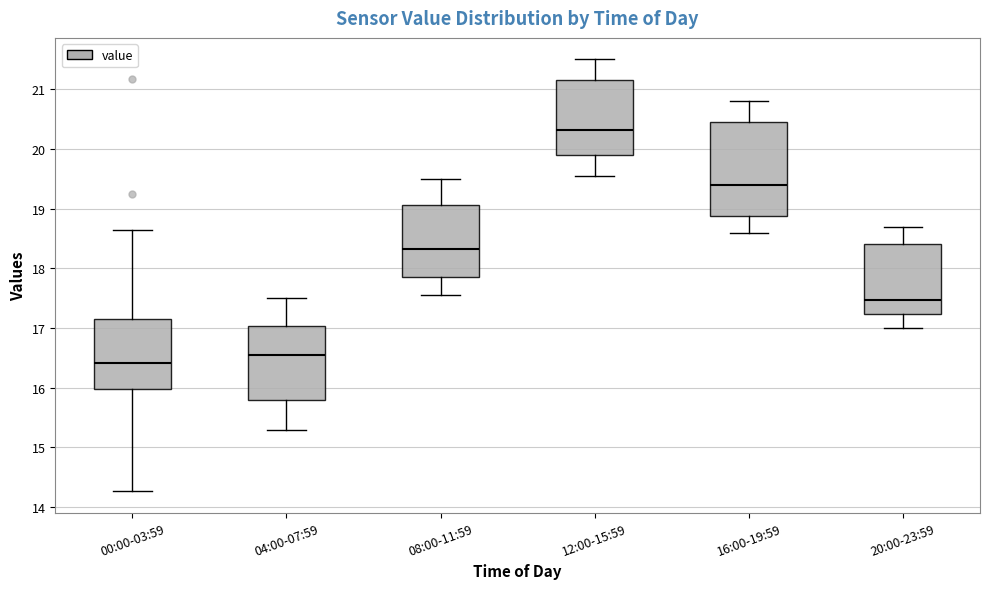

Which box's median line is the highest?

12:00-15:59